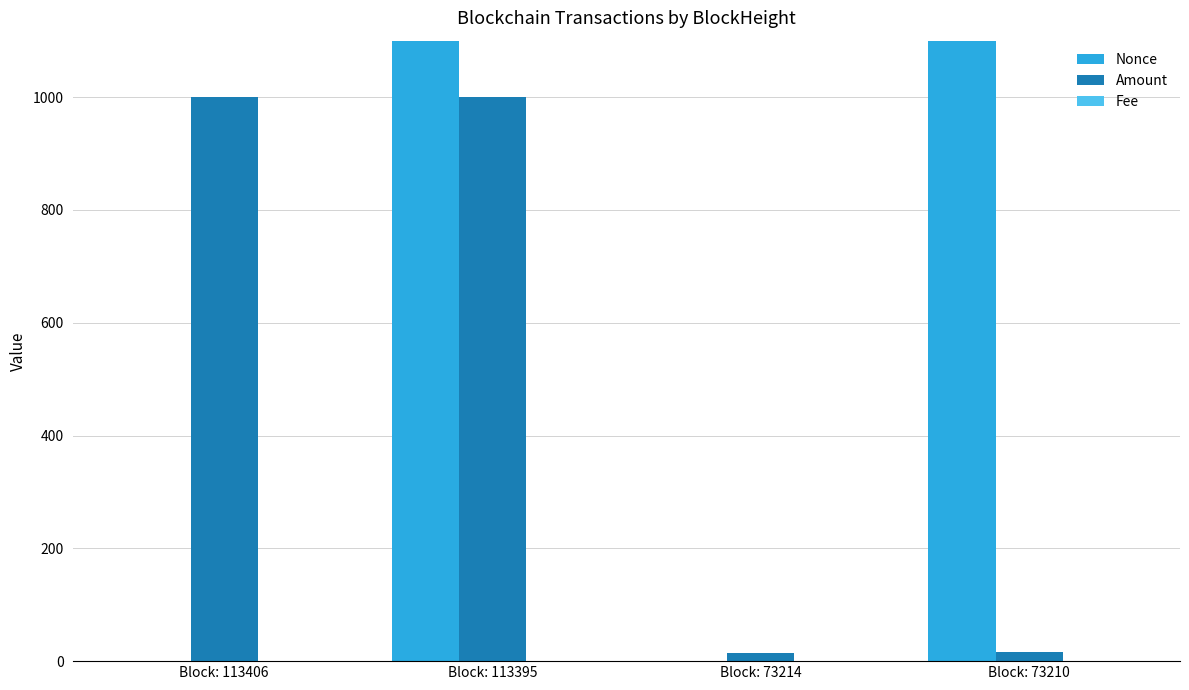

The Amount series shows 999.9 at Block: 113395. True or false?

True